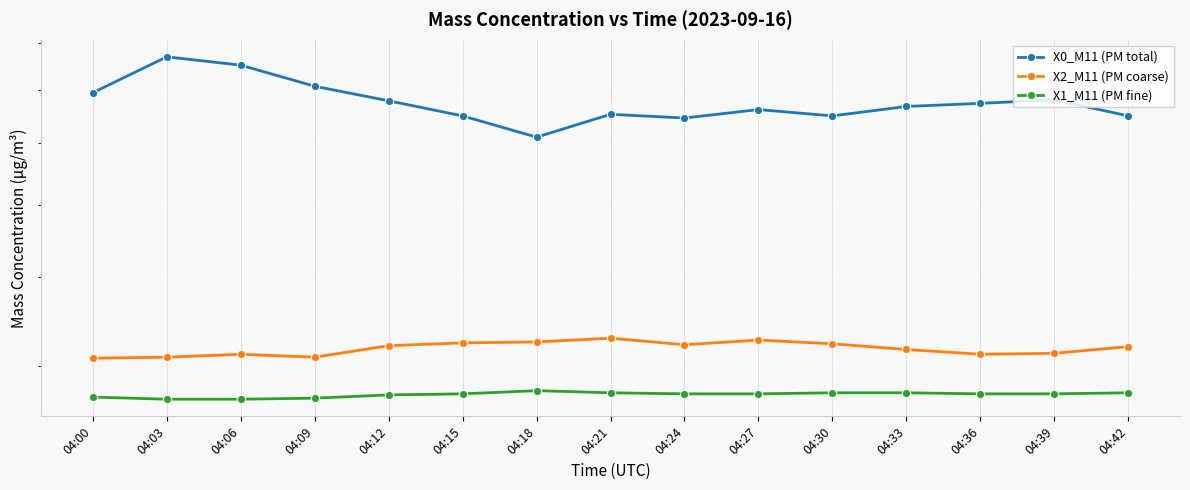

At which label is X2_M11 (PM coarse) closest to 4?

04:00